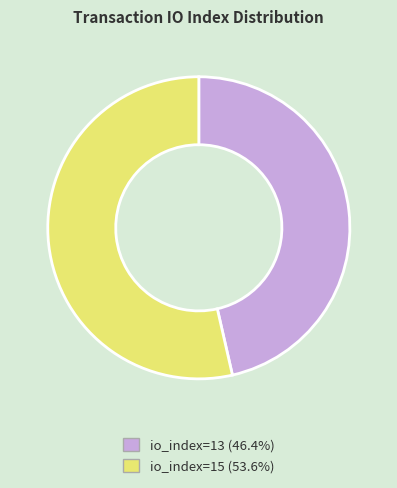

Between io_index=15 and io_index=13, which is larger?

io_index=15